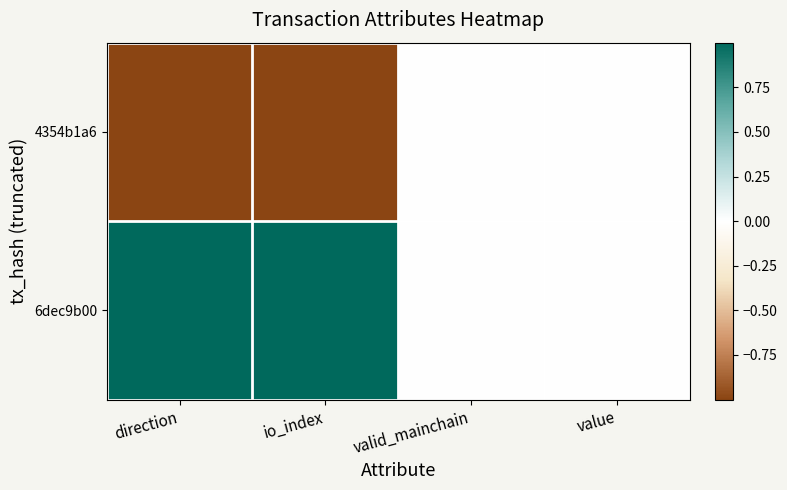

Rank the series by their maximum value, from lowest to highest.

4354b1a6, 6dec9b00